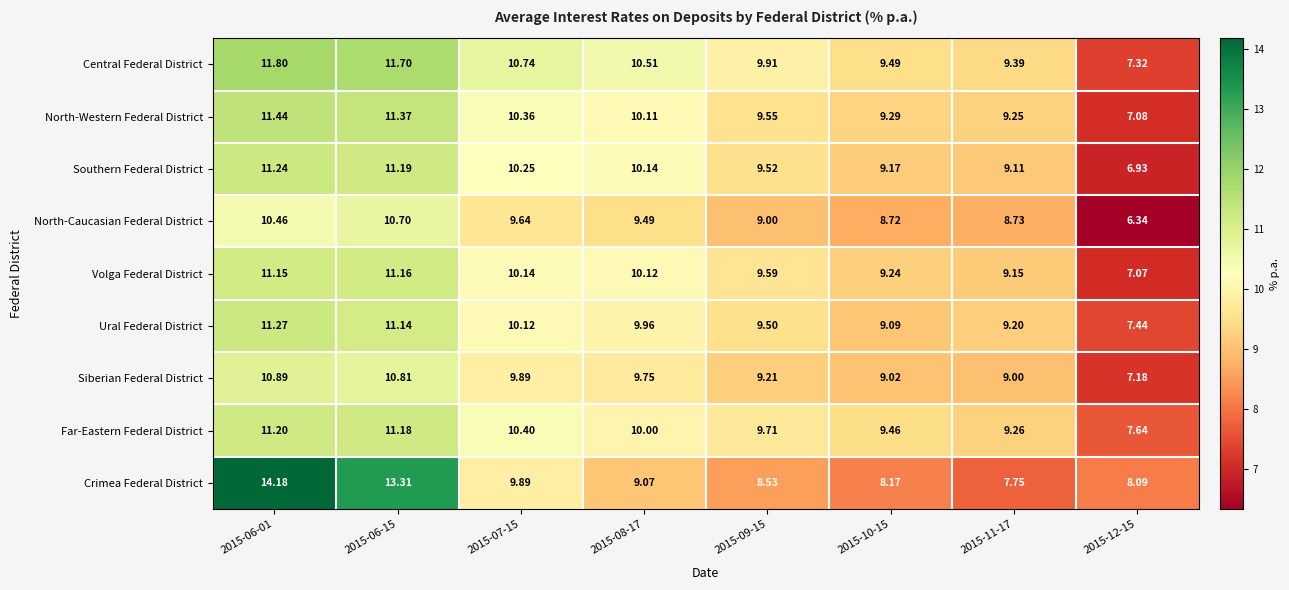

Rank the series at 2015-09-15 from highest to lowest value.

Central Federal District, Far-Eastern Federal District, Volga Federal District, North-Western Federal District, Southern Federal District, Ural Federal District, Siberian Federal District, North-Caucasian Federal District, Crimea Federal District